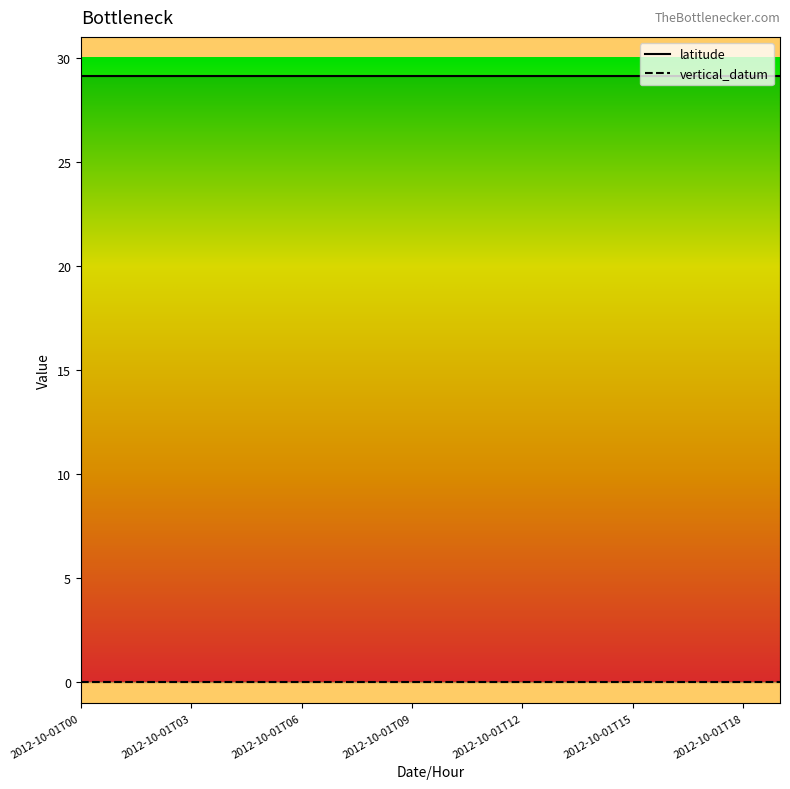

Is it true that vertical_datum equals 0.0 at 2012-10-01T16?

True